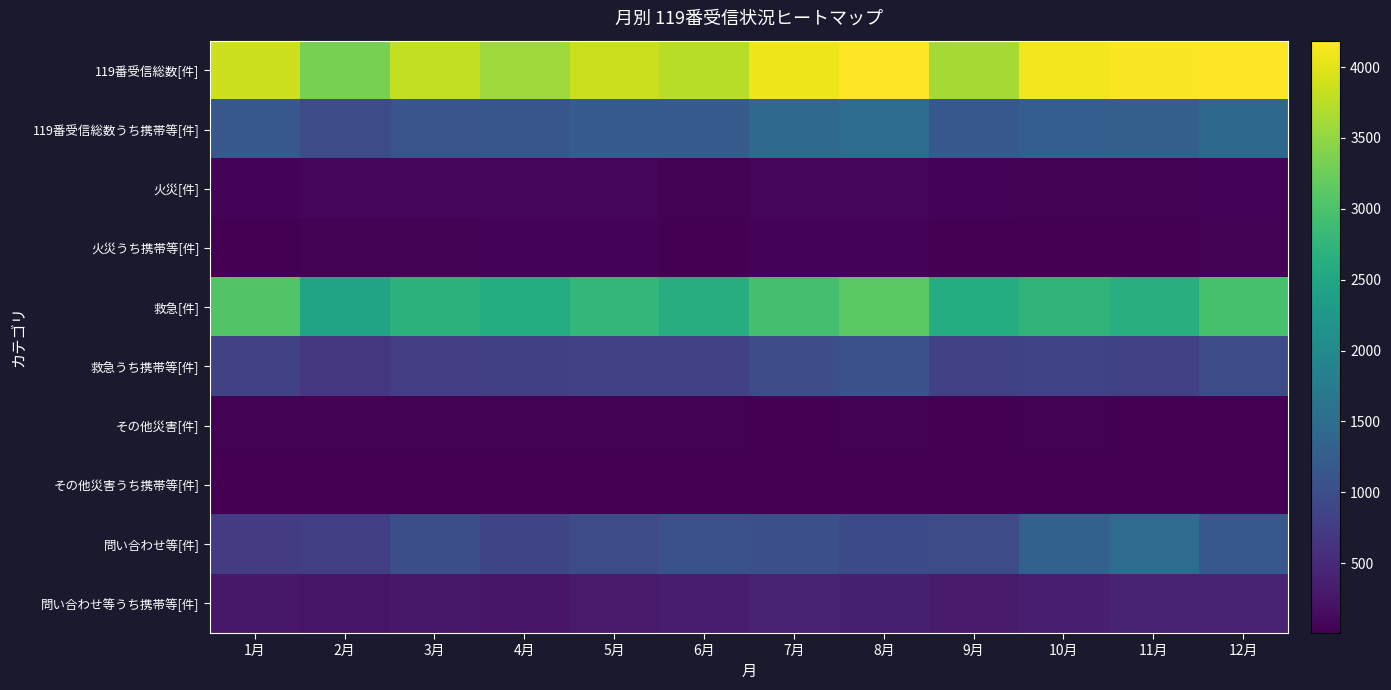

Reading right to left, extract all data points from this chart.

119番受信総数[件]: 12月=4186	11月=4156	10月=4105	9月=3630	8月=4170	7月=4075	6月=3731	5月=3844	4月=3572	3月=3803	2月=3331	1月=3875
119番受信総数うち携帯等[件]: 12月=1425	11月=1274	10月=1254	9月=1163	8月=1492	7月=1453	6月=1202	5月=1214	4月=1119	3月=1098	2月=969	1月=1149
火災[件]: 12月=48	11月=36	10月=31	9月=42	8月=79	7月=79	6月=34	5月=72	4月=78	3月=66	2月=61	1月=44
火災うち携帯等[件]: 12月=29	11月=21	10月=22	9月=22	8月=48	7月=44	6月=17	5月=49	4月=49	3月=30	2月=36	1月=23
救急[件]: 12月=2973	11月=2632	10月=2745	9月=2599	8月=3118	7月=2947	6月=2605	5月=2780	4月=2582	3月=2689	2月=2450	1月=3056
救急うち携帯等[件]: 12月=976	11月=820	10月=853	9月=818	8月=1053	7月=996	6月=829	5月=835	4月=792	3月=770	2月=674	1月=835
その他災害[件]: 12月=20	11月=18	10月=32	9月=14	8月=31	7月=20	6月=26	5月=27	4月=29	3月=31	2月=31	1月=31
その他災害うち携帯等[件]: 12月=8	11月=9	10月=18	9月=7	8月=16	7月=7	6月=14	5月=18	4月=18	3月=15	2月=17	1月=13
問い合わせ等[件]: 12月=1145	11月=1470	10月=1297	9月=975	8月=942	7月=1029	6月=1066	5月=965	4月=883	3月=1017	2月=789	1月=744
問い合わせ等うち携帯等[件]: 12月=412	11月=424	10月=361	9月=316	8月=375	7月=406	6月=342	5月=312	4月=260	3月=283	2月=242	1月=278